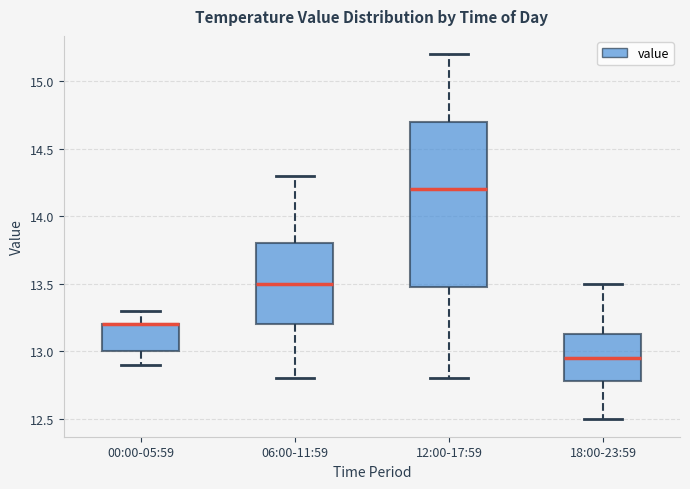

Comparing the boxes themselves (not the whiskers), which one is the tallest?

12:00-17:59